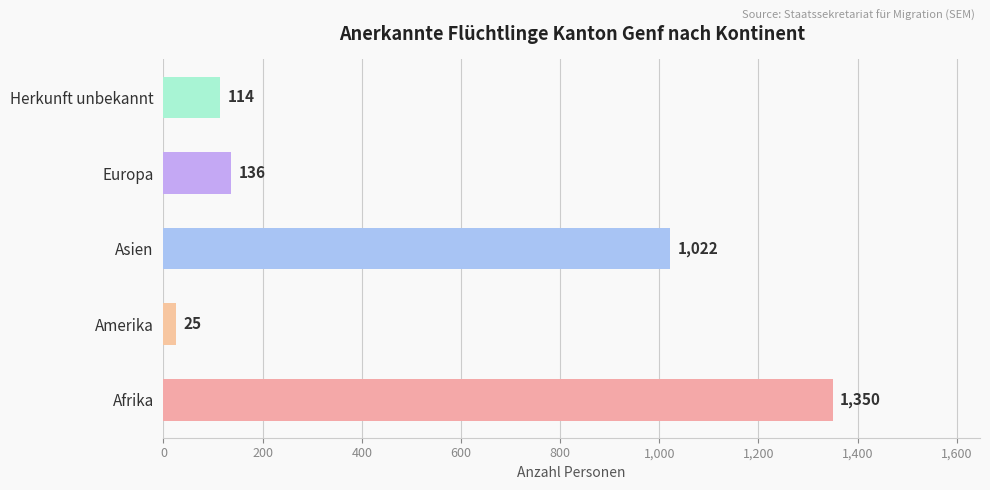

Rank the categories by value from lowest to highest.

Amerika, Herkunft unbekannt, Europa, Asien, Afrika